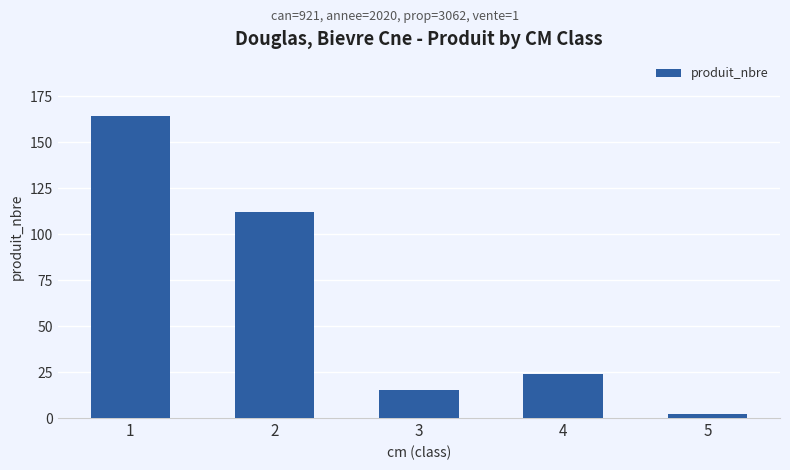

How many series are shown in this chart?

1